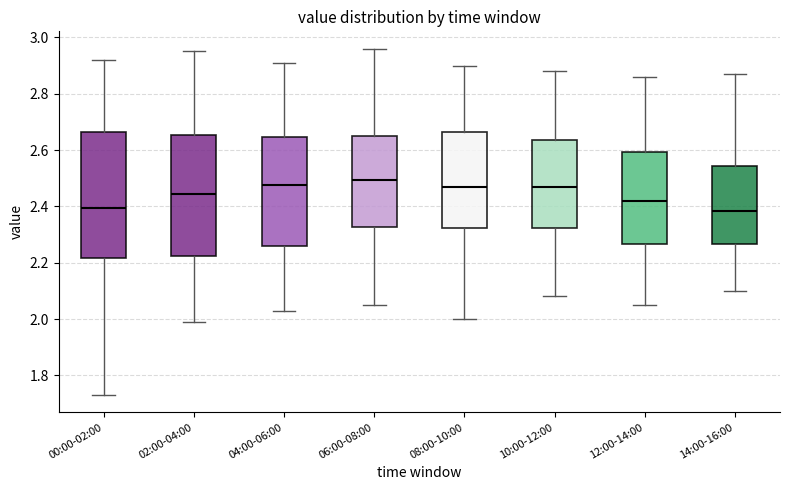

Where is the upper edge of the box for 12:00-14:00 on the y-axis? The values are not printed on the chart, so give them approximately, as read against the axis.

2.60